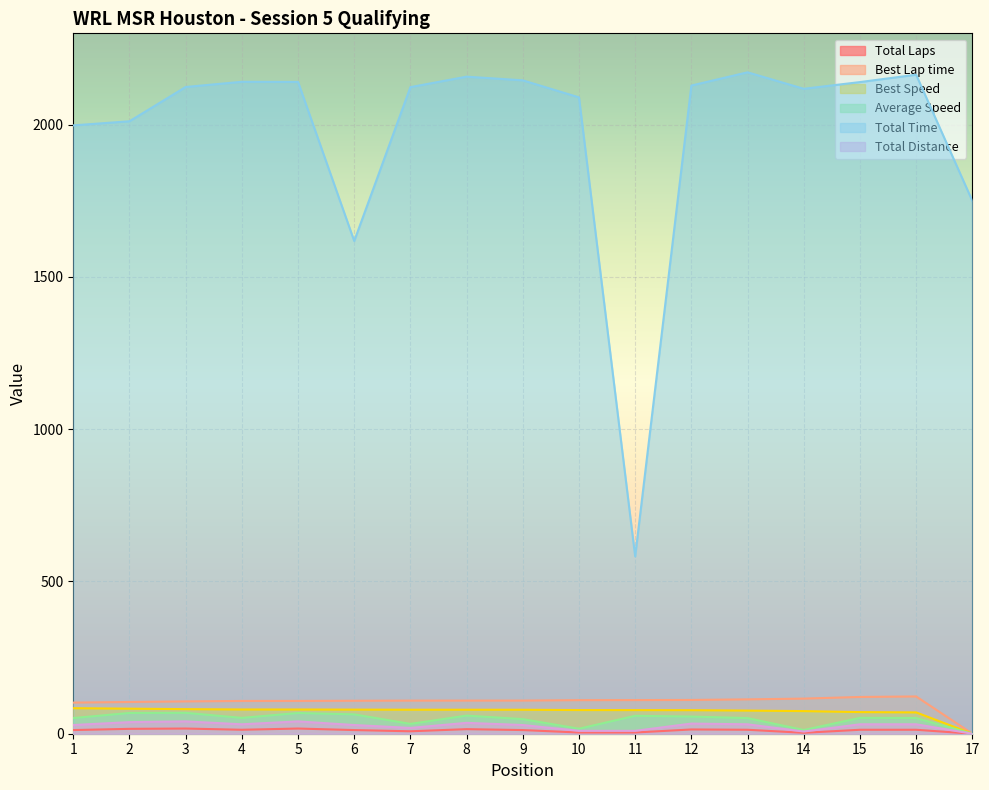

What is the value of the Best Lap time point at the 9th from the left?

108.8